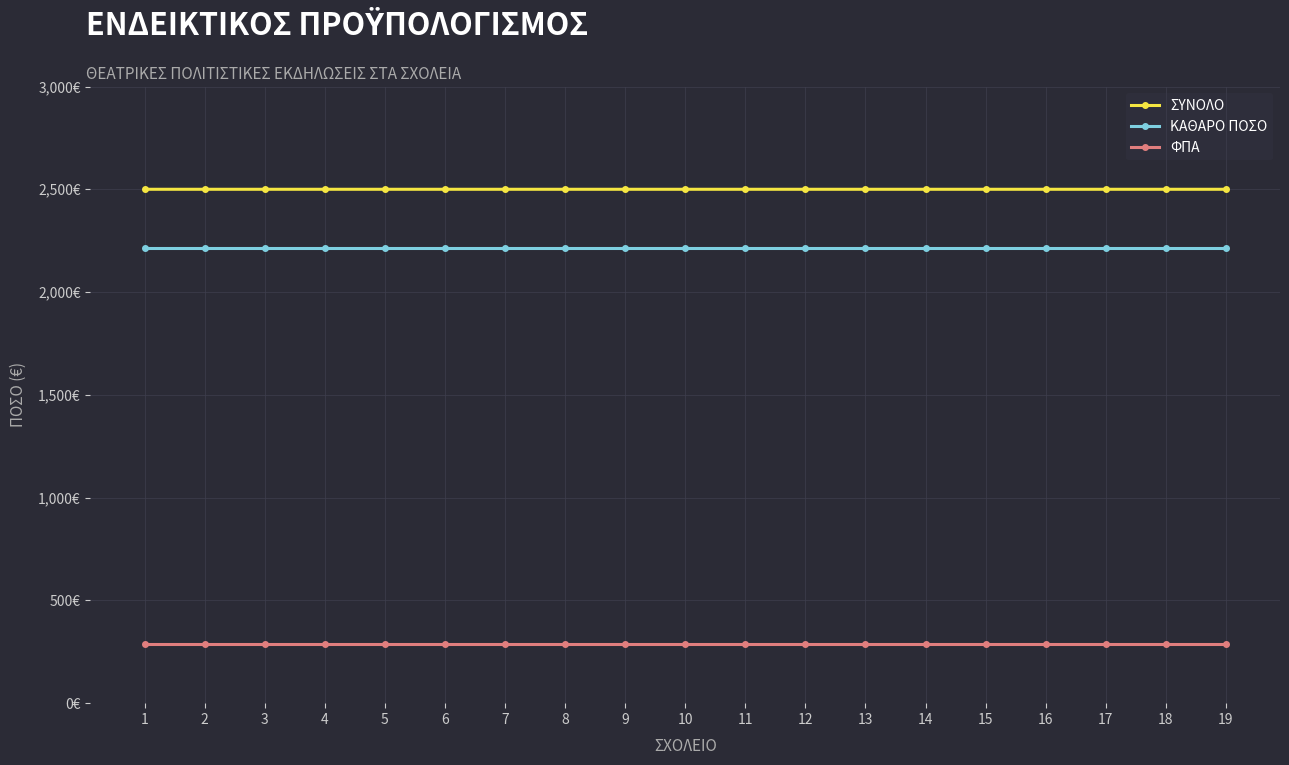

True or false: ΦΠΑ has more than 1 interior local peaks.

False